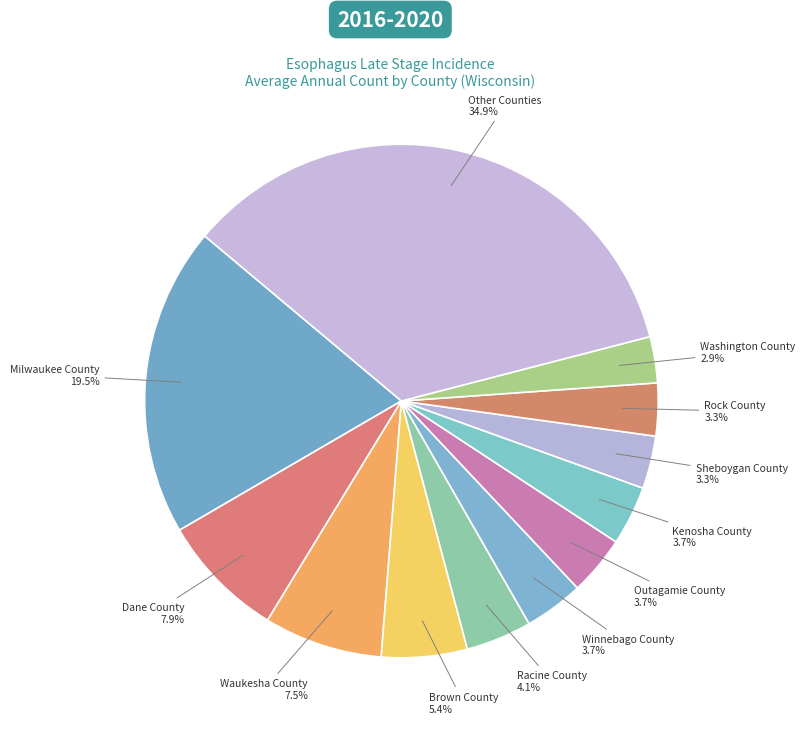

How many segments does this pie chart have?

12